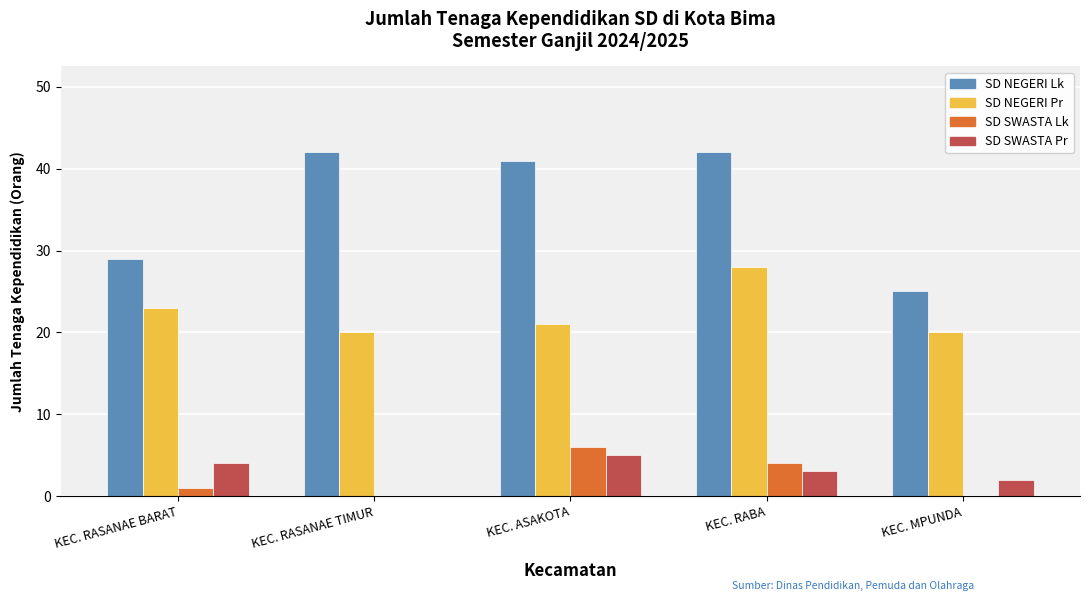

What is the average value of the SD NEGERI Pr series?

22